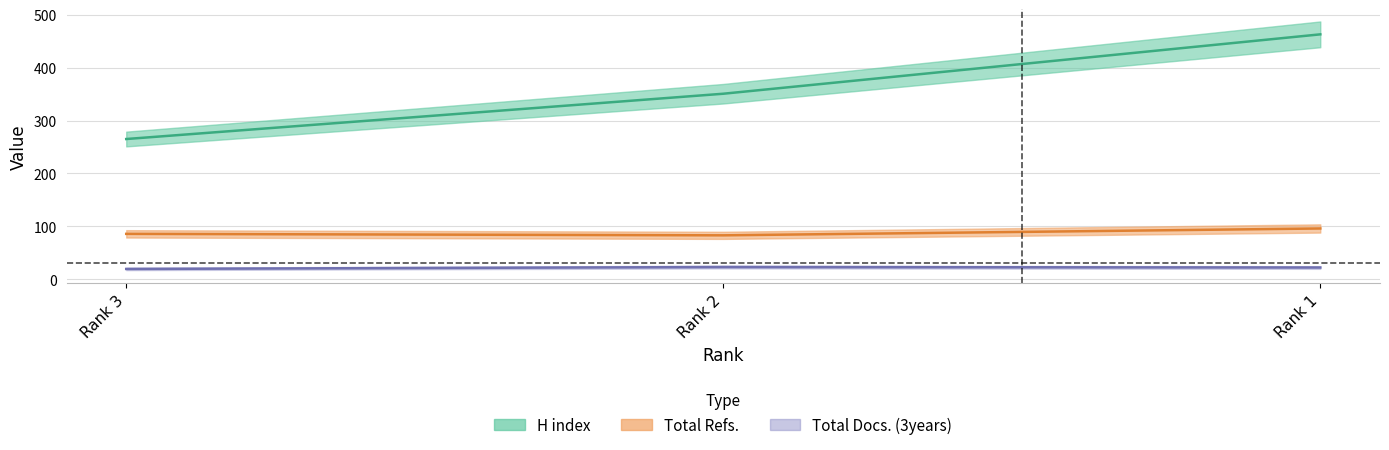

List the series in order of their overall mean, highest first.

H index, Total Refs., Total Docs. (3years)